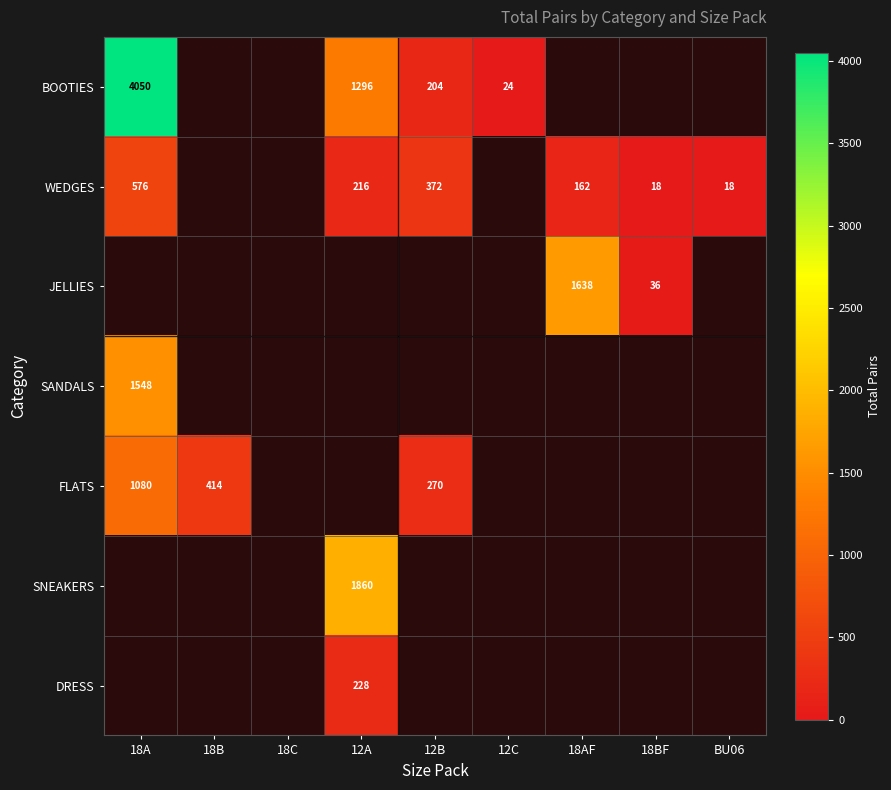

What is the greatest value displayed?

4050.0